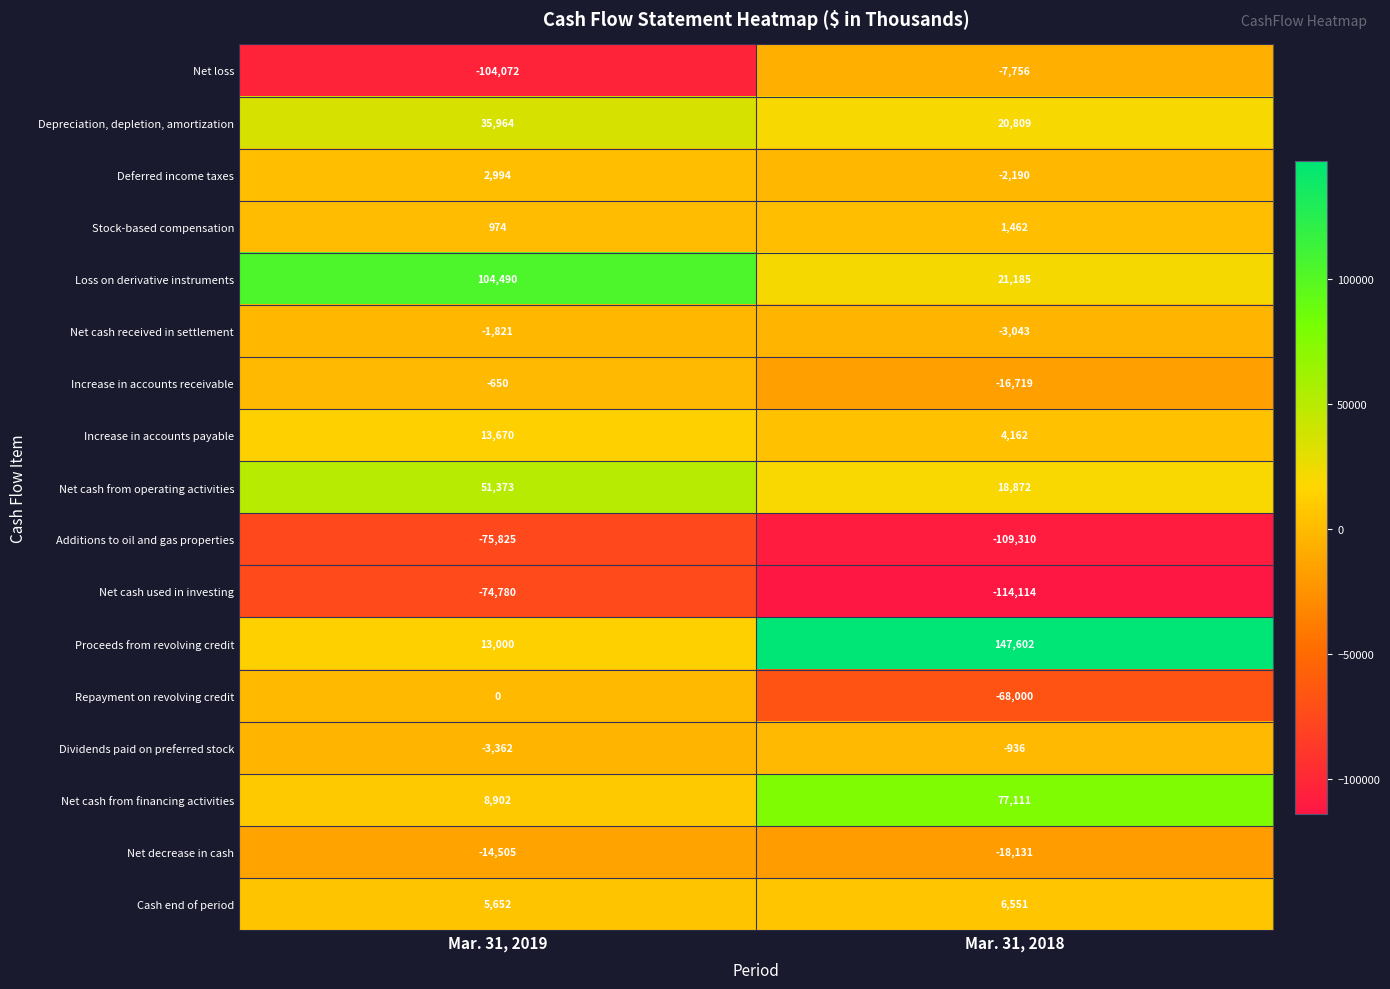

Which series has the widest spread of values?

Proceeds from revolving credit